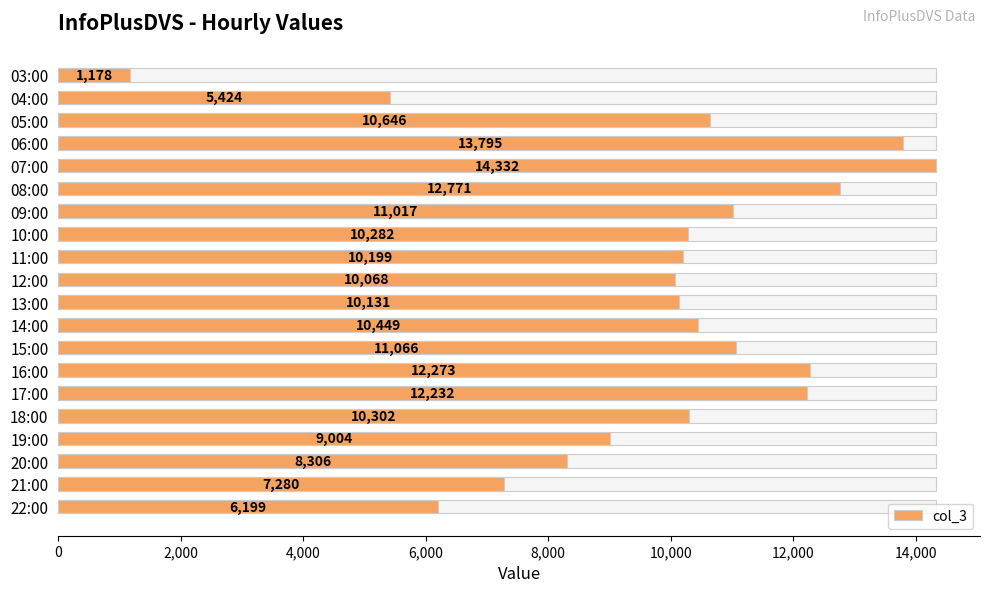

What is the smallest value displayed?

1178